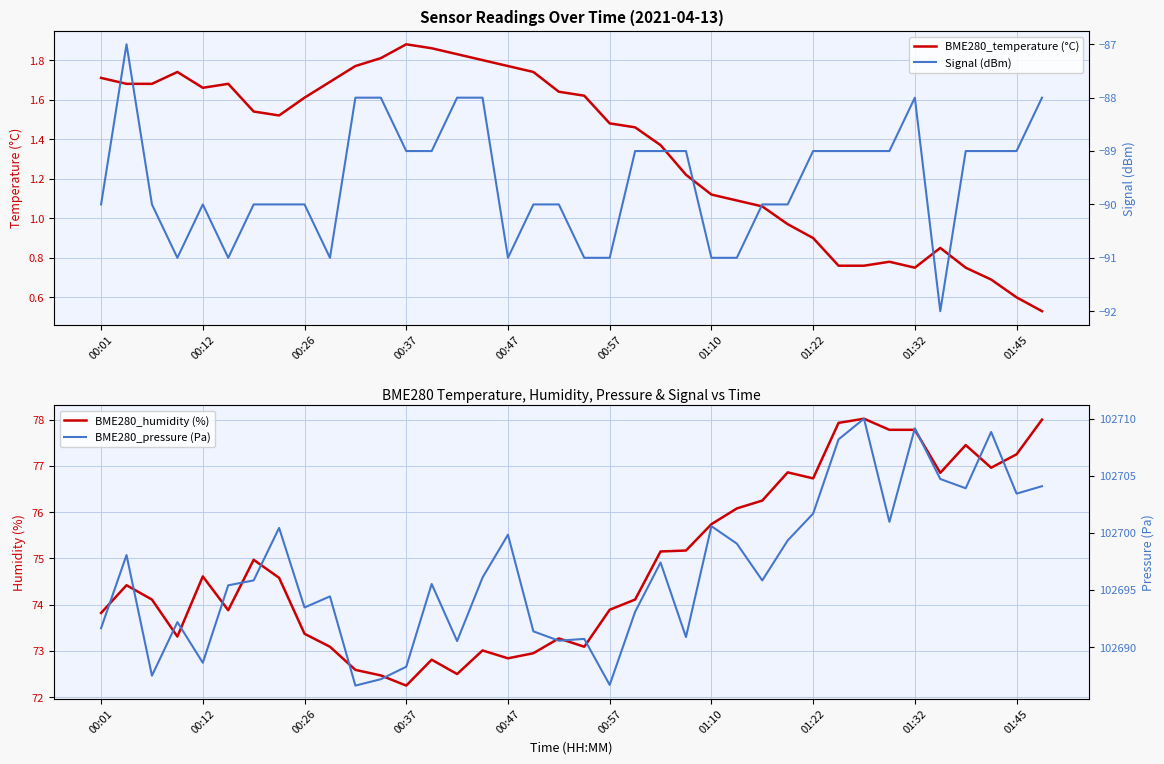

Rank the series by their maximum value, from highest to lowest.

BME280_pressure (Pa), BME280_humidity (%), BME280_temperature (°C), Signal (dBm)